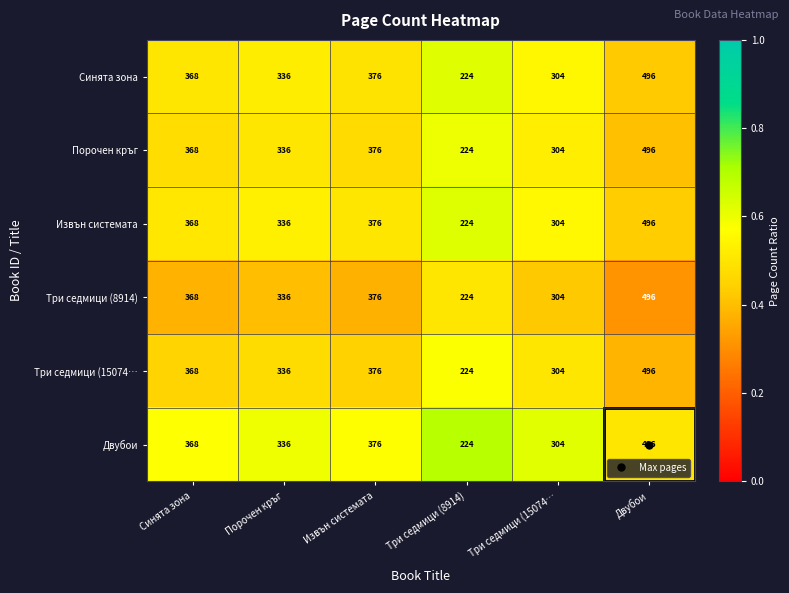

What is the minimum value shown in the chart?

224